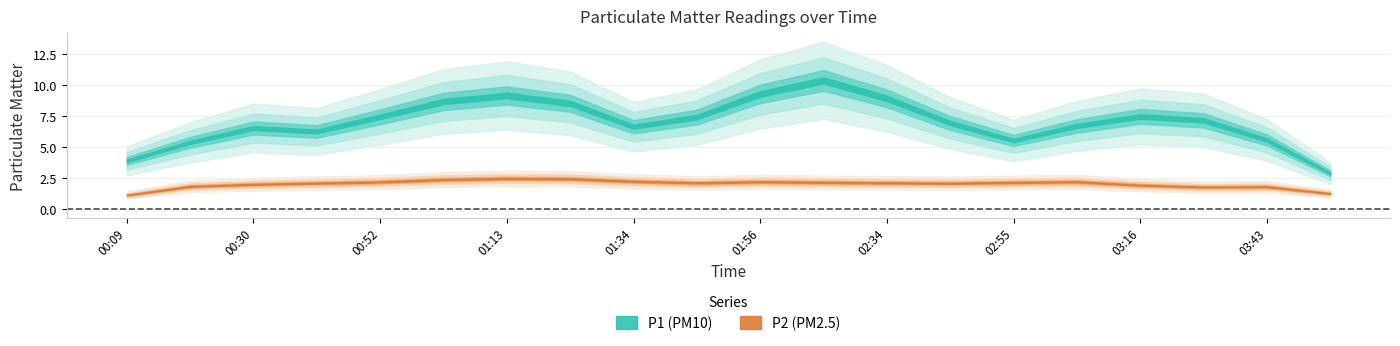

Where is P2 nearest to the value 2?

01:56